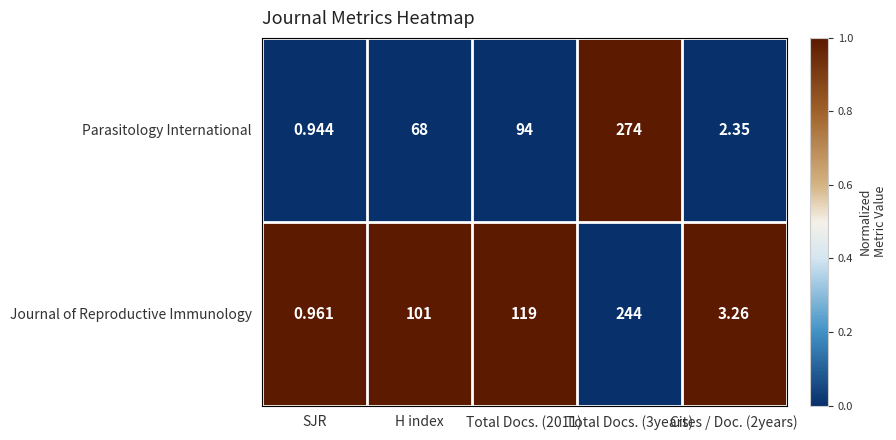

Rank the series by their average value, from highest to lowest.

Journal of Reproductive Immunology, Parasitology International